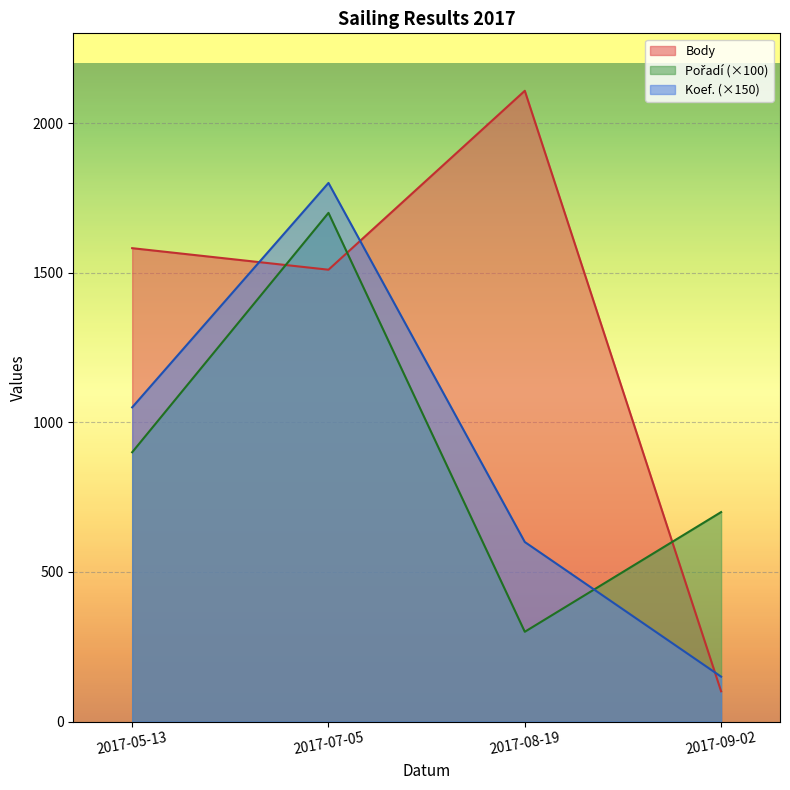

List the labels in order of Pořadí value, largest first.

2017-07-05, 2017-05-13, 2017-09-02, 2017-08-19